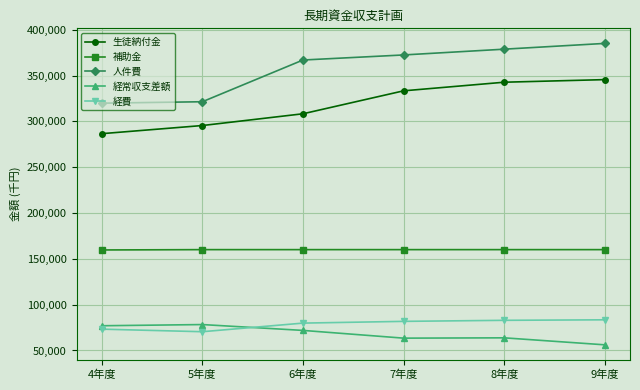

Rank the series by their maximum value, from highest to lowest.

人件費, 生徒納付金, 補助金, 経費, 経常収支差額